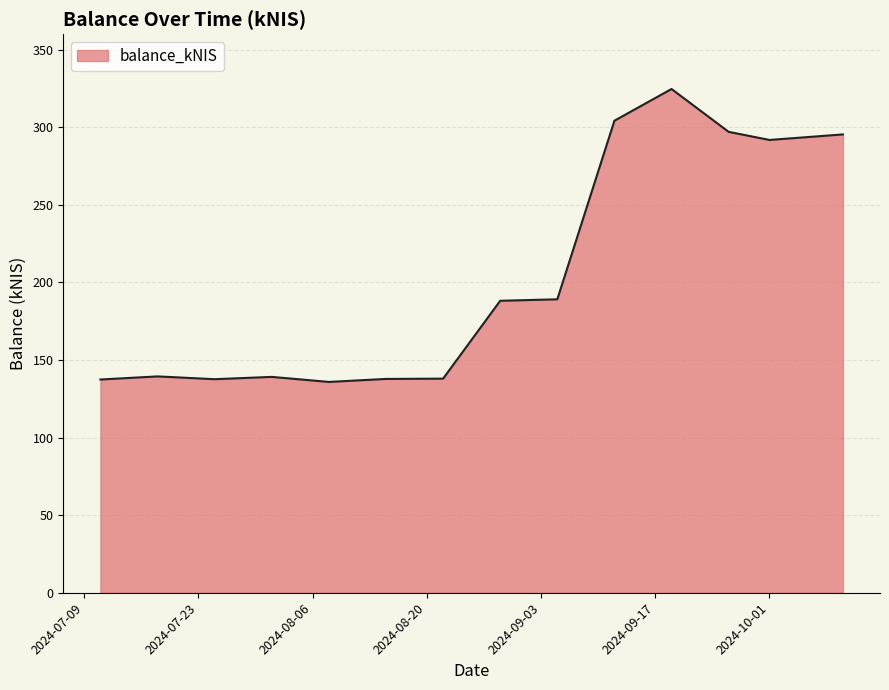

What is the difference between the maximum and minimum values?

188.8